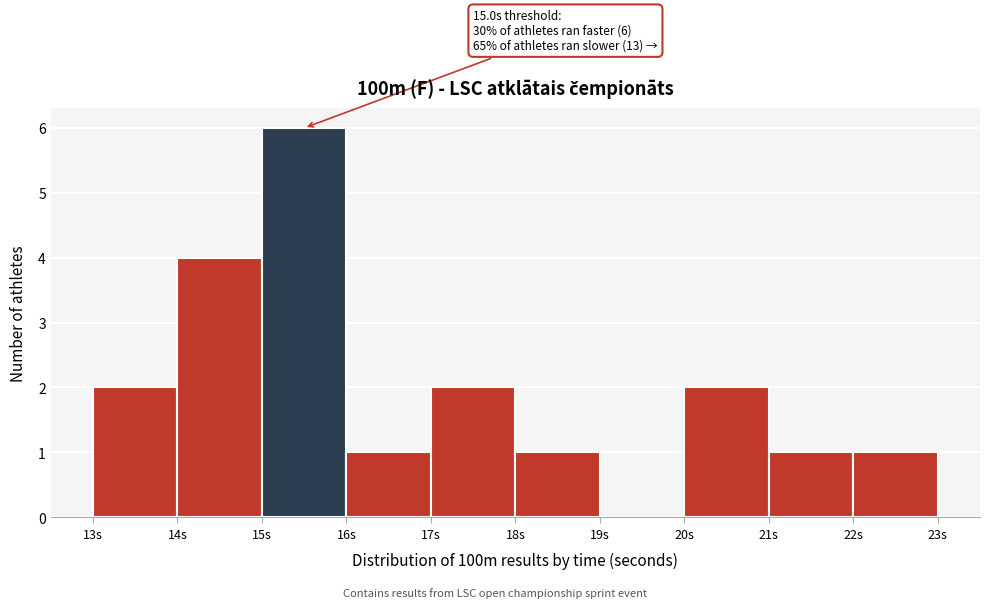

Which range on the x-axis has the tallest bar?

15 to 16